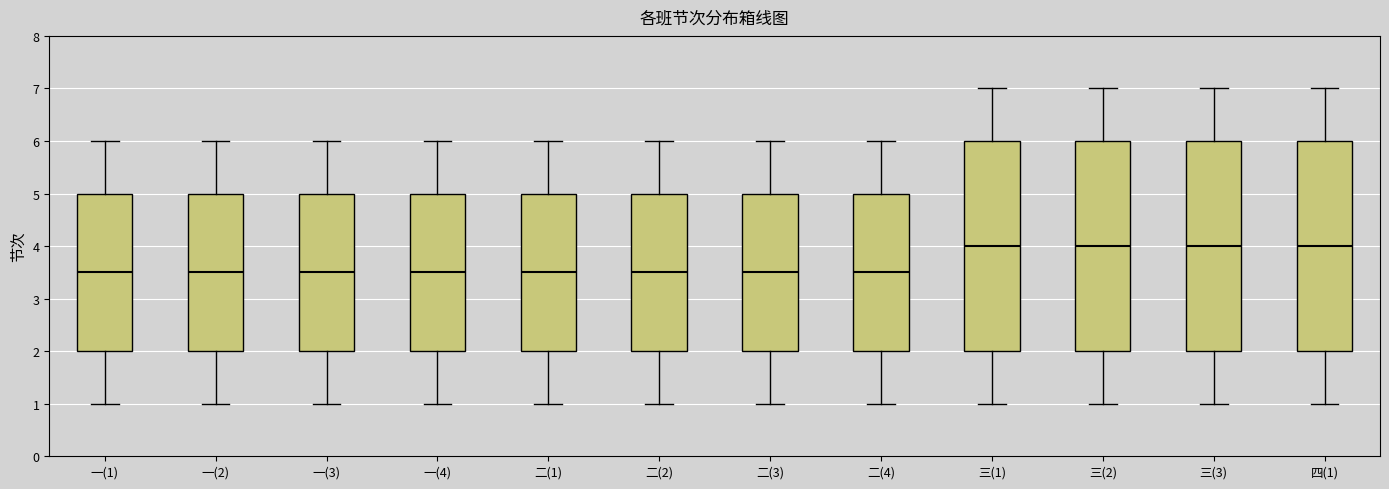

Reading left to right, transcribe this box plot: for each box, give where its median line is, the range the box spans, and where its two whiskers end, as read against the y-axis. The values are not printed on the chart, so give them approximately, as read against the axis.

一(1): median 3.5, box 2.0 to 5.0, whiskers 1.0 to 6.0
一(2): median 3.5, box 2.0 to 5.0, whiskers 1.0 to 6.0
一(3): median 3.5, box 2.0 to 5.0, whiskers 1.0 to 6.0
一(4): median 3.5, box 2.0 to 5.0, whiskers 1.0 to 6.0
二(1): median 3.5, box 2.0 to 5.0, whiskers 1.0 to 6.0
二(2): median 3.5, box 2.0 to 5.0, whiskers 1.0 to 6.0
二(3): median 3.5, box 2.0 to 5.0, whiskers 1.0 to 6.0
二(4): median 3.5, box 2.0 to 5.0, whiskers 1.0 to 6.0
三(1): median 4.0, box 2.0 to 6.0, whiskers 1.0 to 7.0
三(2): median 4.0, box 2.0 to 6.0, whiskers 1.0 to 7.0
三(3): median 4.0, box 2.0 to 6.0, whiskers 1.0 to 7.0
四(1): median 4.0, box 2.0 to 6.0, whiskers 1.0 to 7.0